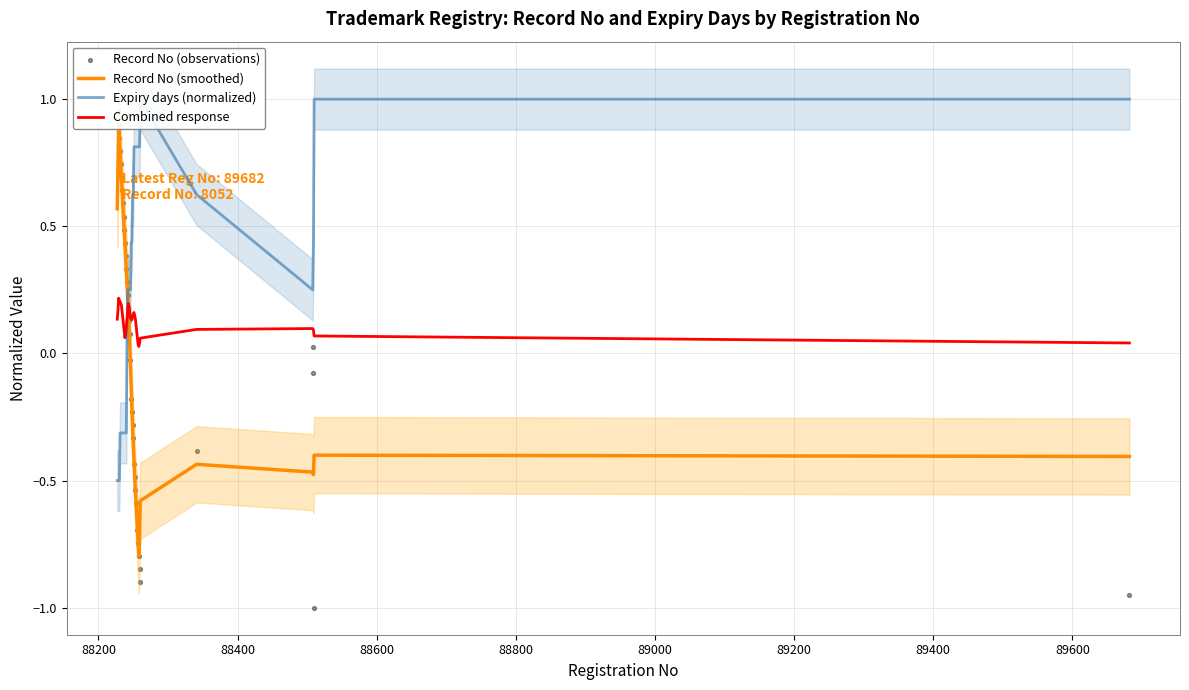

Which series has the largest total across all categories?

Expiry days (normalized)